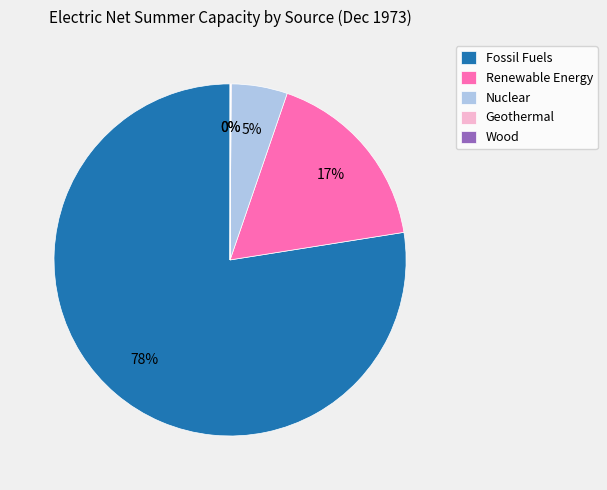

Is the sum of Fossil Fuels and Nuclear greater than half?

Yes